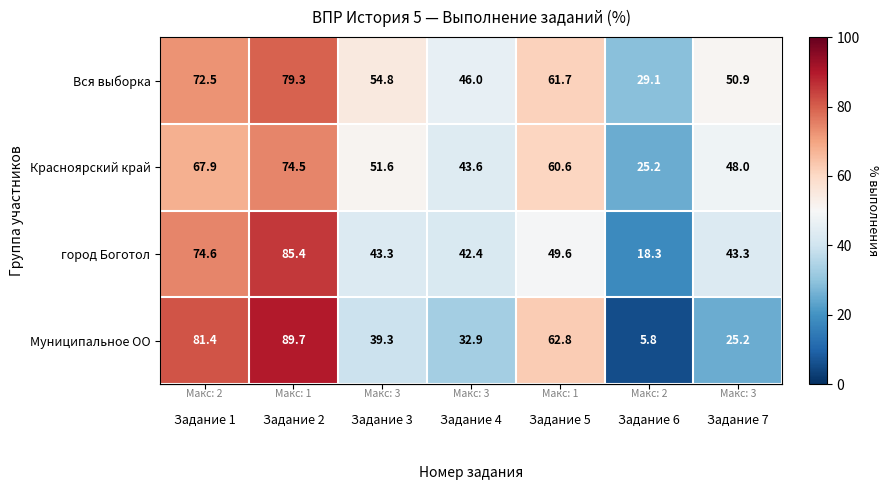

Which series has the widest spread of values?

Муниципальное ОО